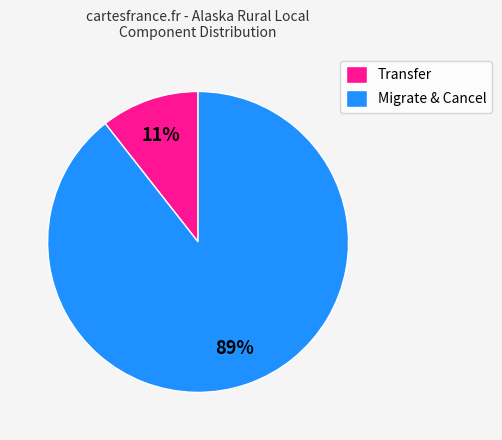

Count the number of slices in the pie.

2